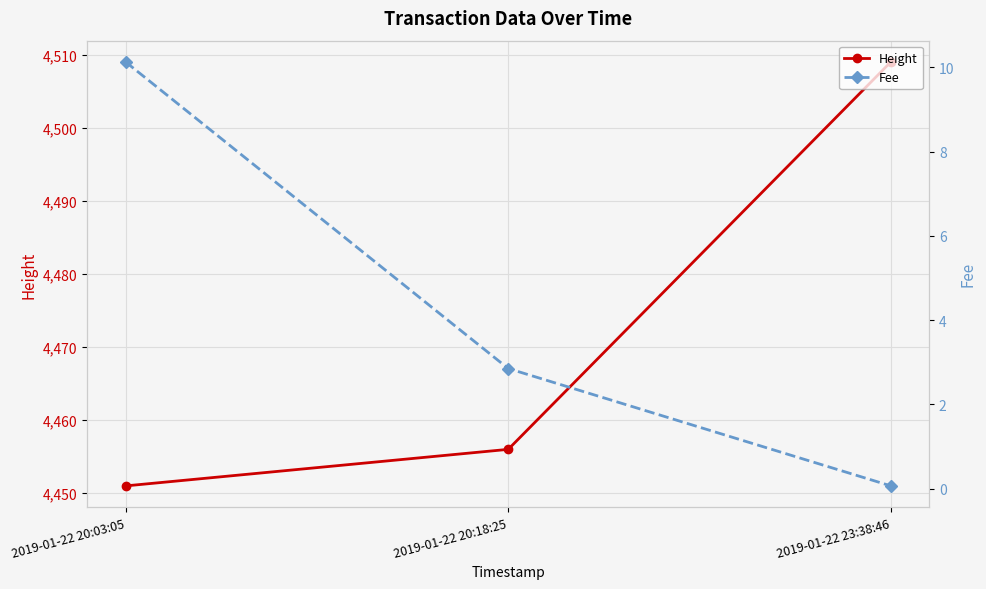

What is the sum of all Height values?

13416